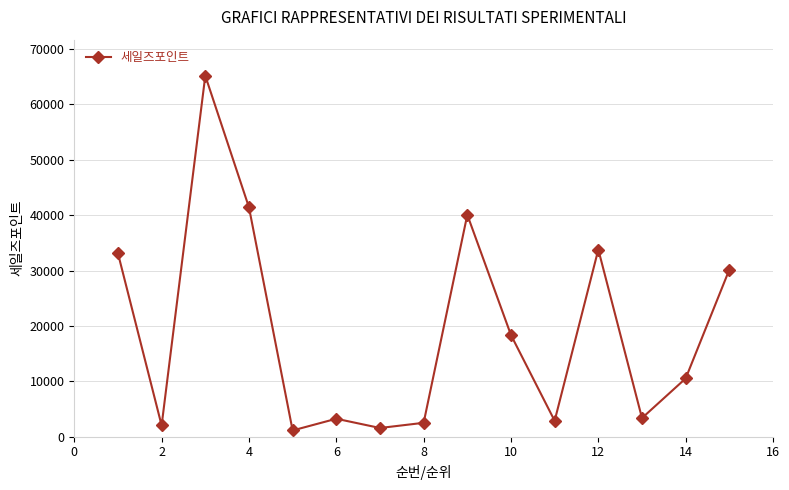

What is the difference between the maximum and minimum values?

64040